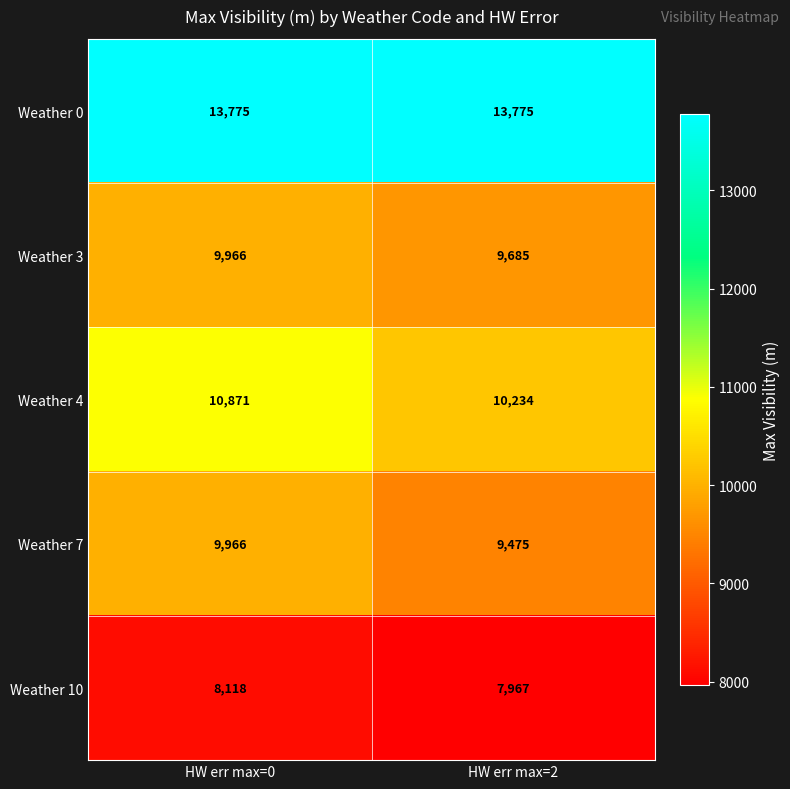

What is the sum of the Weather 3 values at HW err max=0 and HW err max=2?

19651